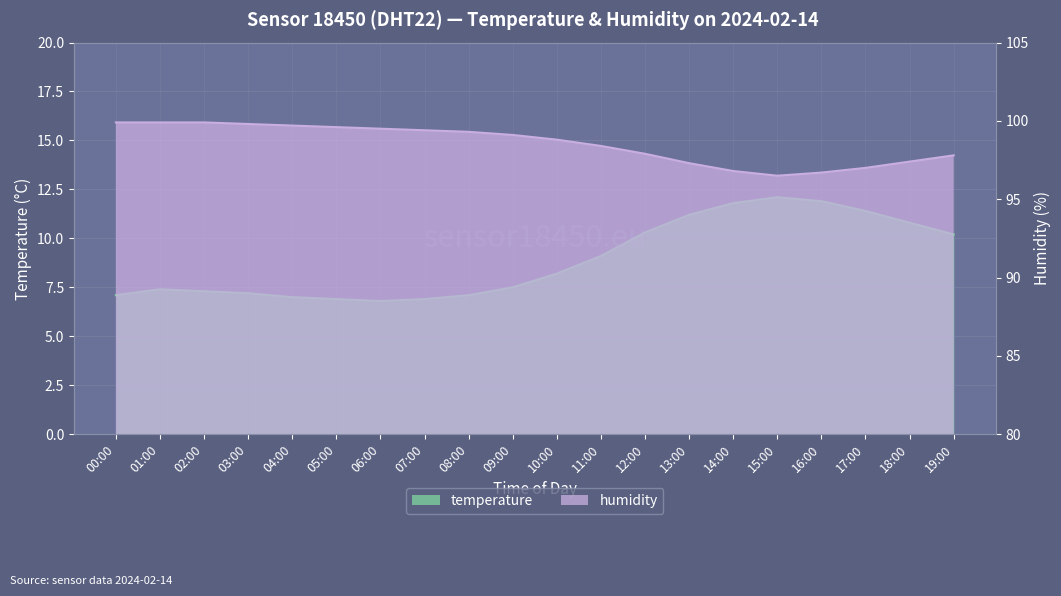

Does the chart display data point markers on the line(s)?

No